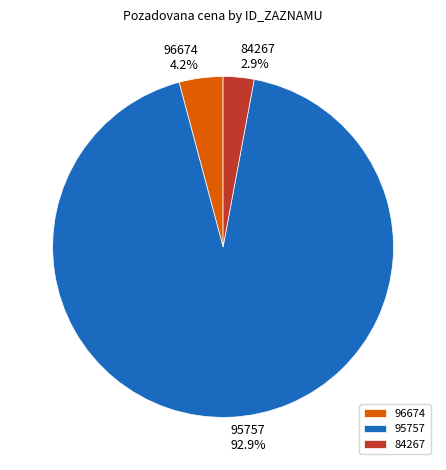

Between 84267 and 96674, which is larger?

96674